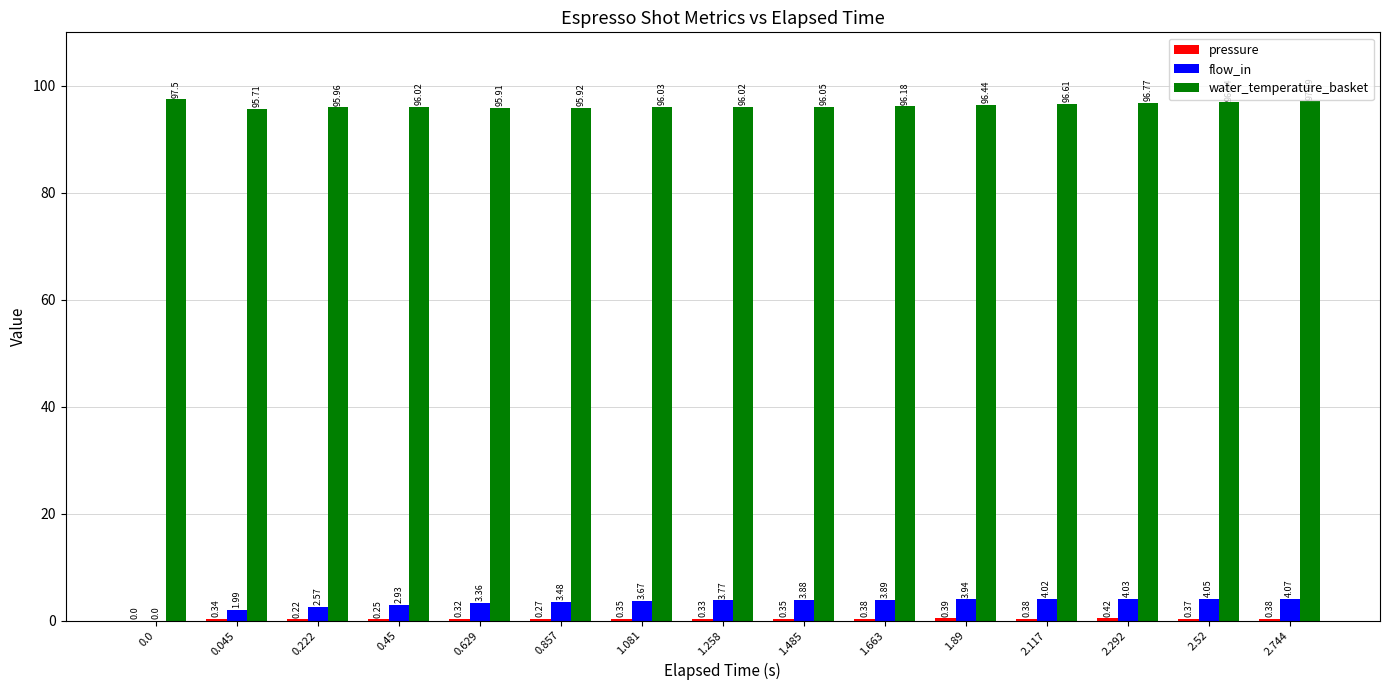

Which series changed the most between 1.89 and 2.744?

water_temperature_basket